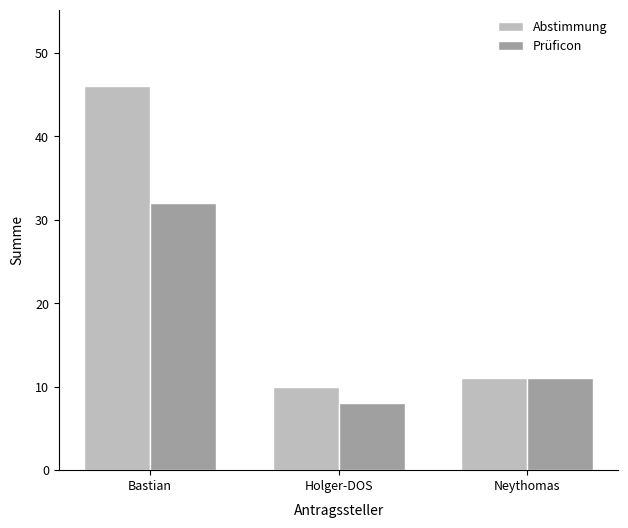

List the series in order of their overall mean, highest first.

Abstimmung, Prüficon